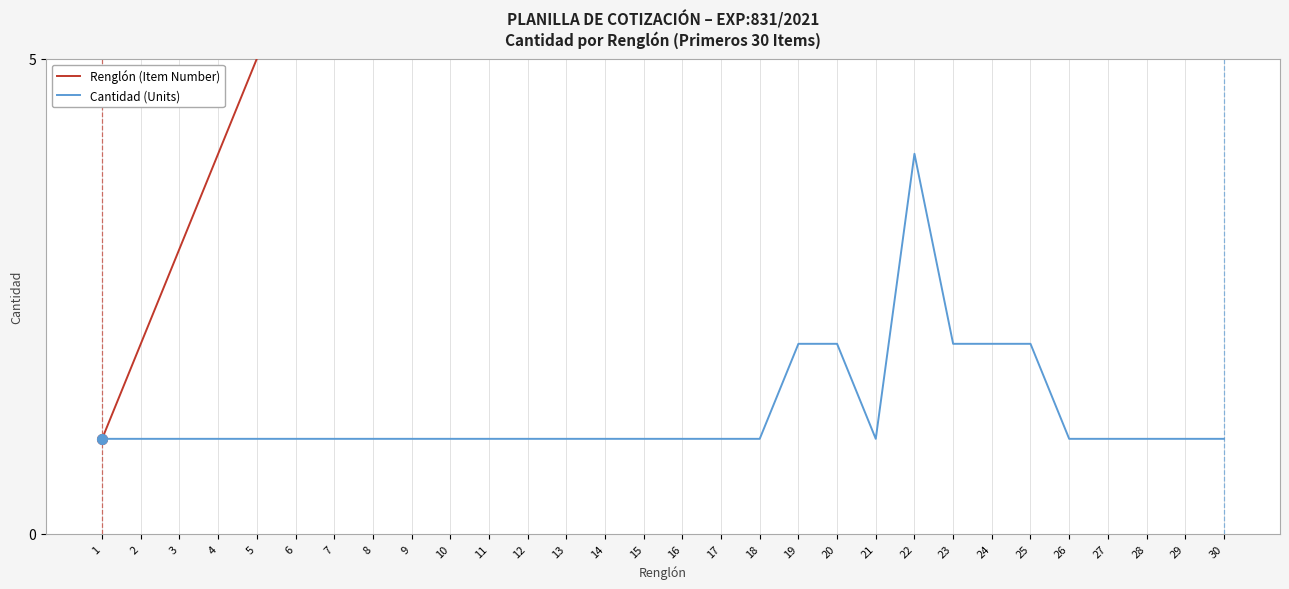

What is the difference between the Renglón (Item Number) values at 14 and 25?

11